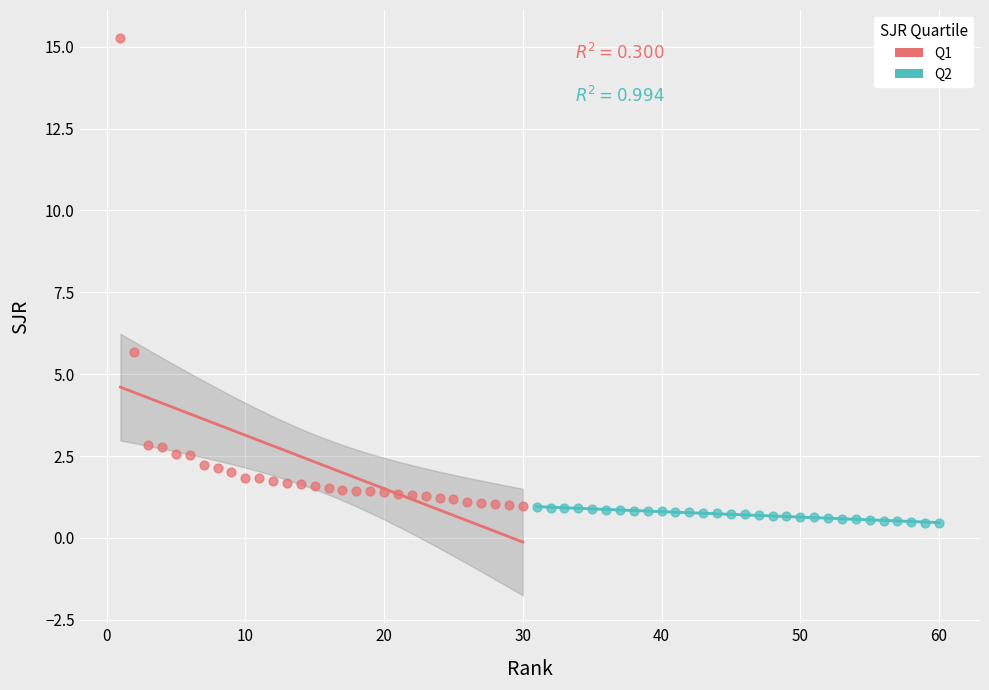

Which series has the largest Y range (max minus min)?

Q1